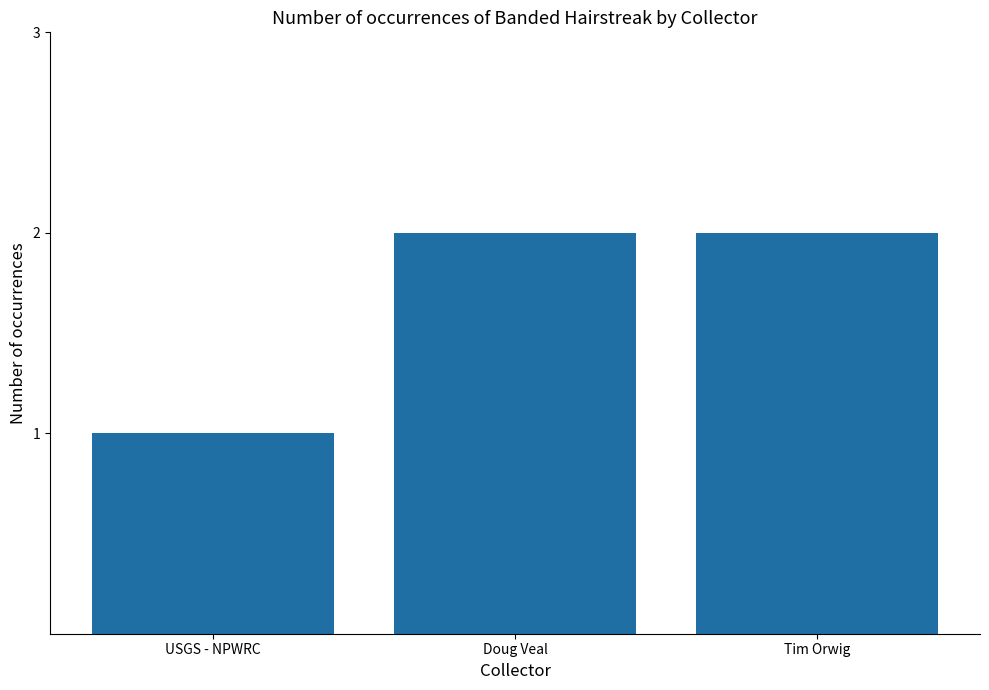

What is the sum of all values?

5